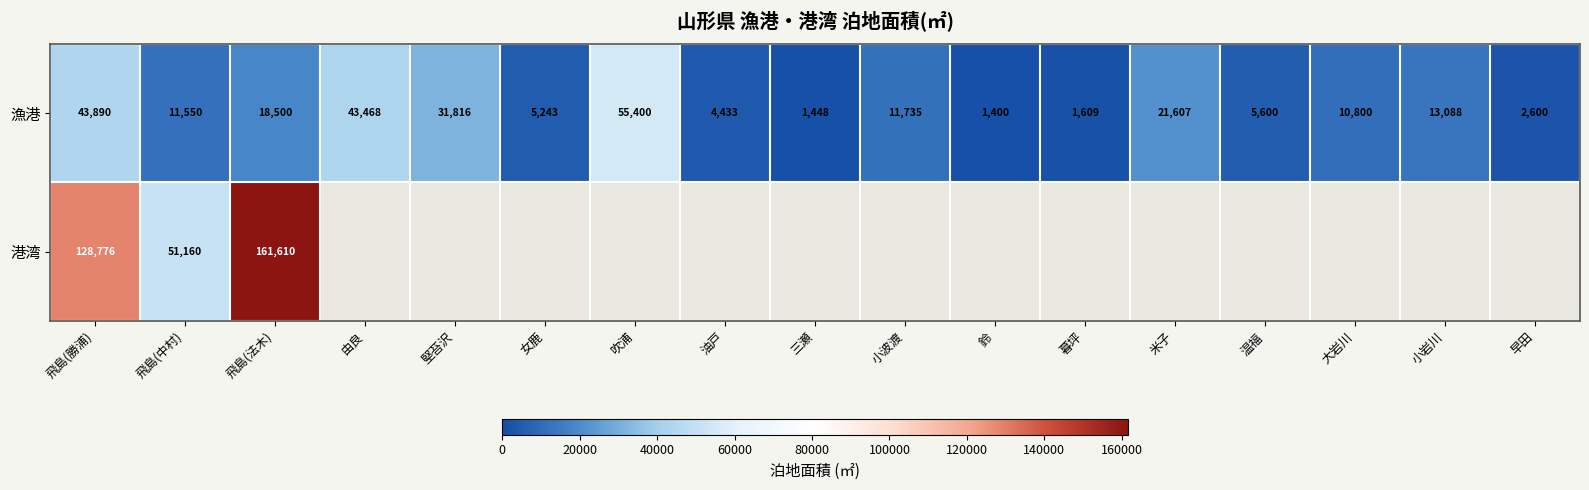

At which label does 漁港 first exceed 11550?

飛島(勝浦)